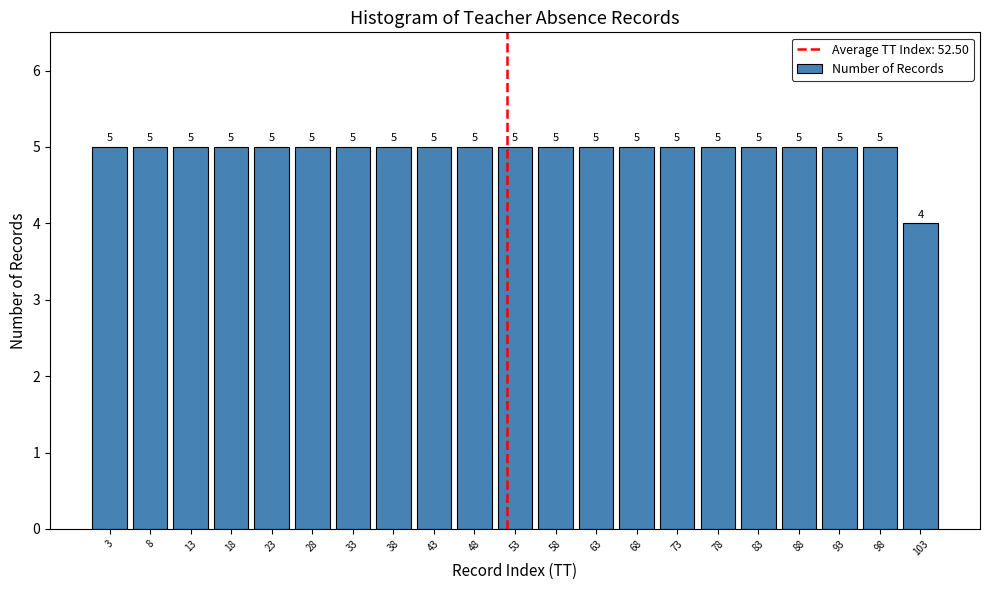

Reading left to right, list all the values displayed in this chart.

5	5	5	5	5	5	5	5	5	5	5	5	5	5	5	5	5	5	5	5	4